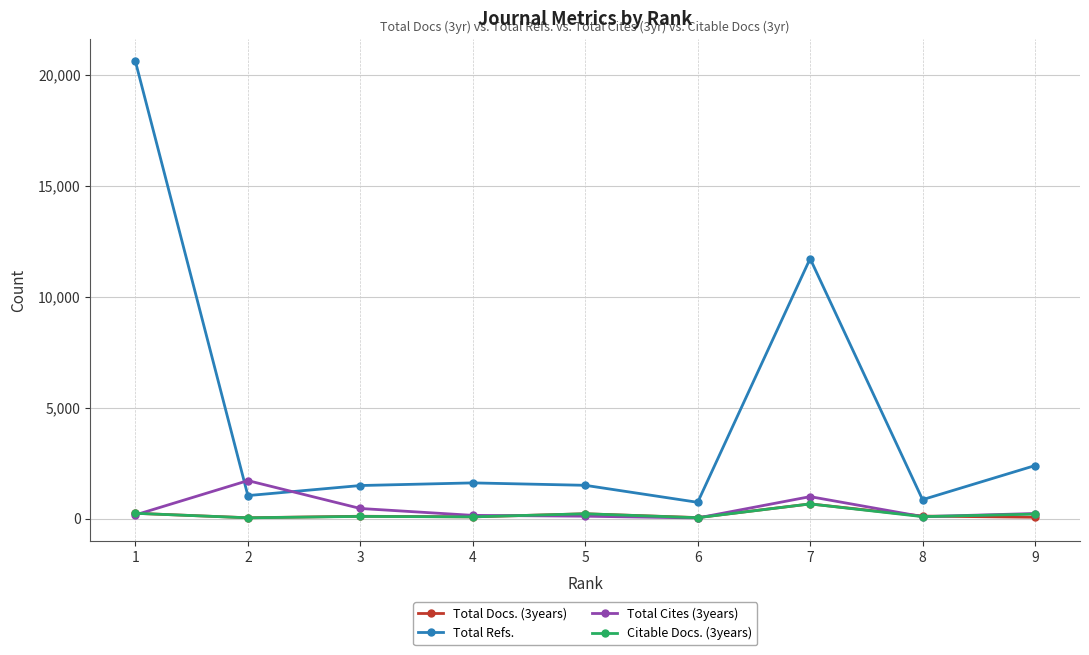

Which series has the largest total across all categories?

Total Refs.